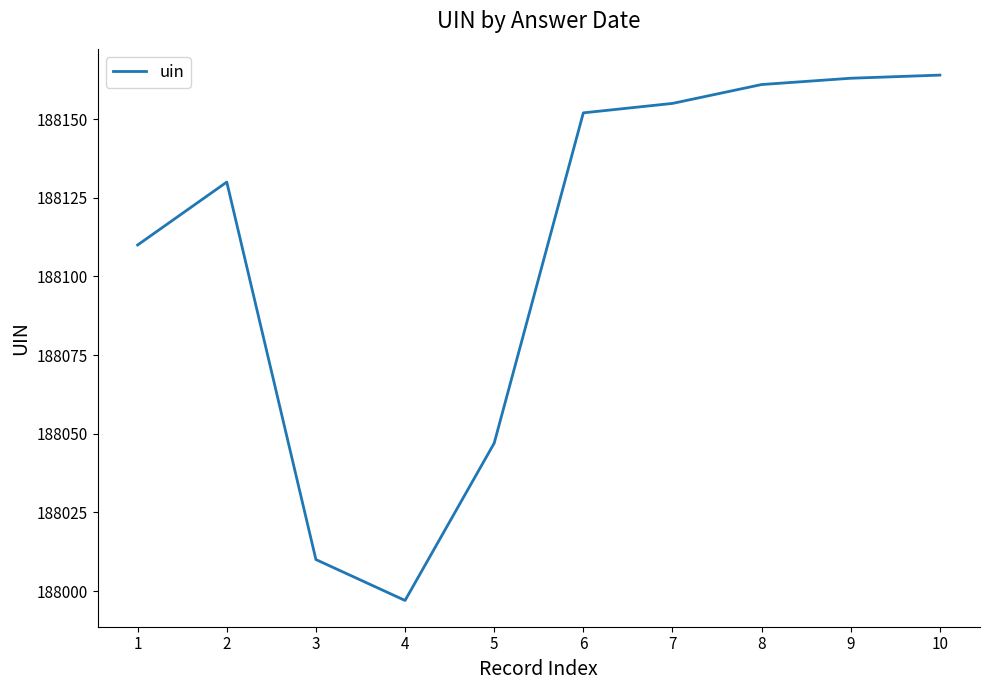

Where is the first local minimum?

4